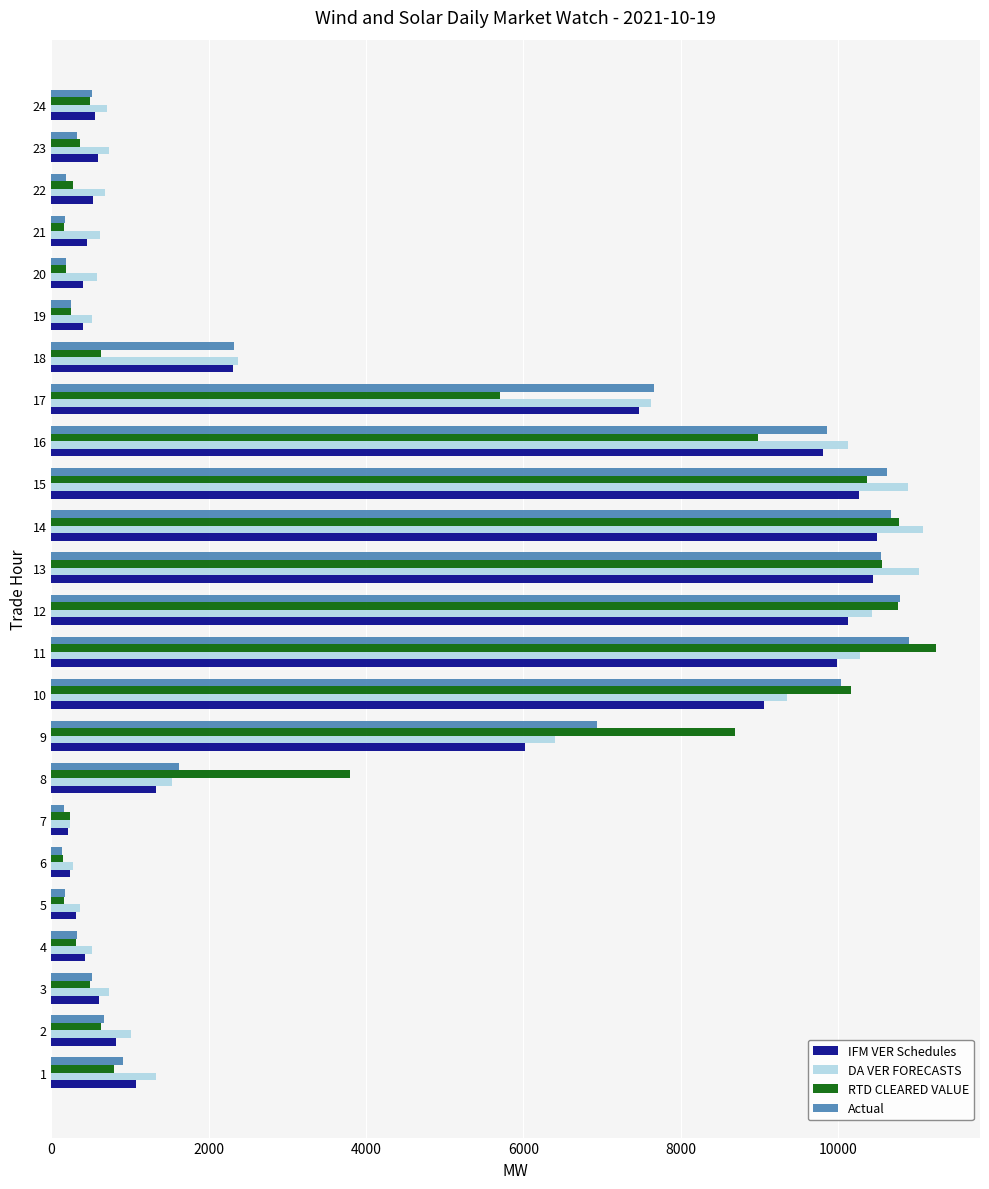

Is the value of DA VER FORECASTS at 19 greater than the value of RTD CLEARED VALUE at 21?

Yes